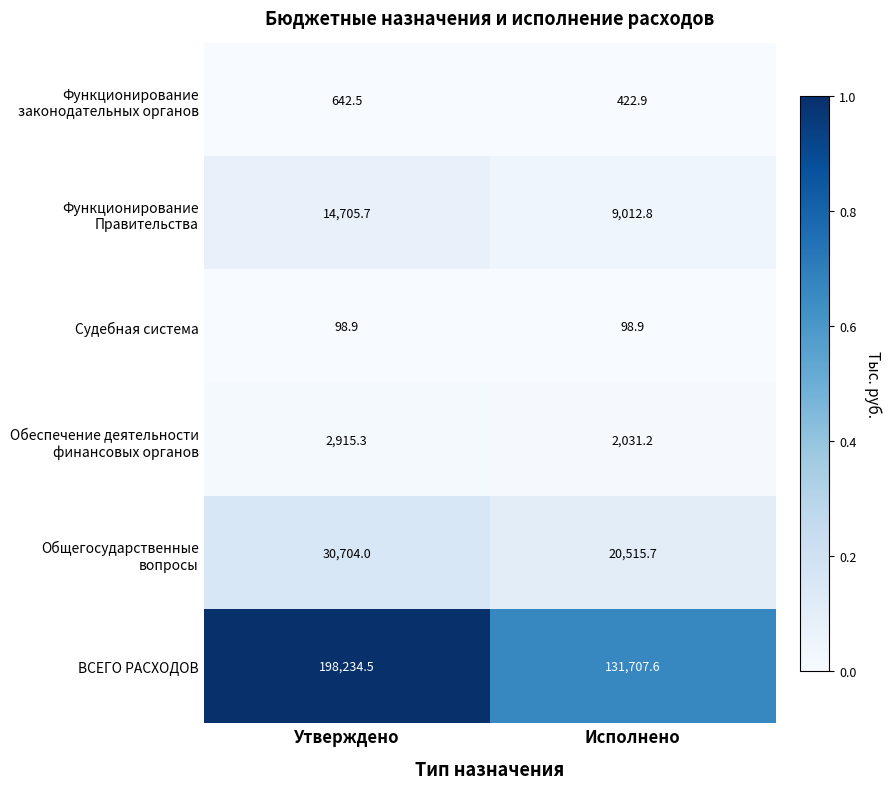

Between Утверждено and Исполнено, which series saw the biggest shift?

ВСЕГО РАСХОДОВ